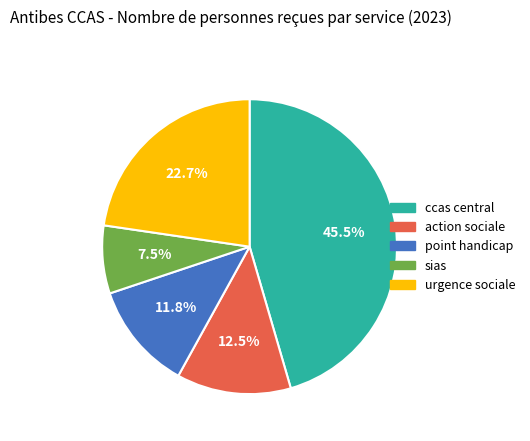

To the nearest percent, what is the average slice percentage?

20%